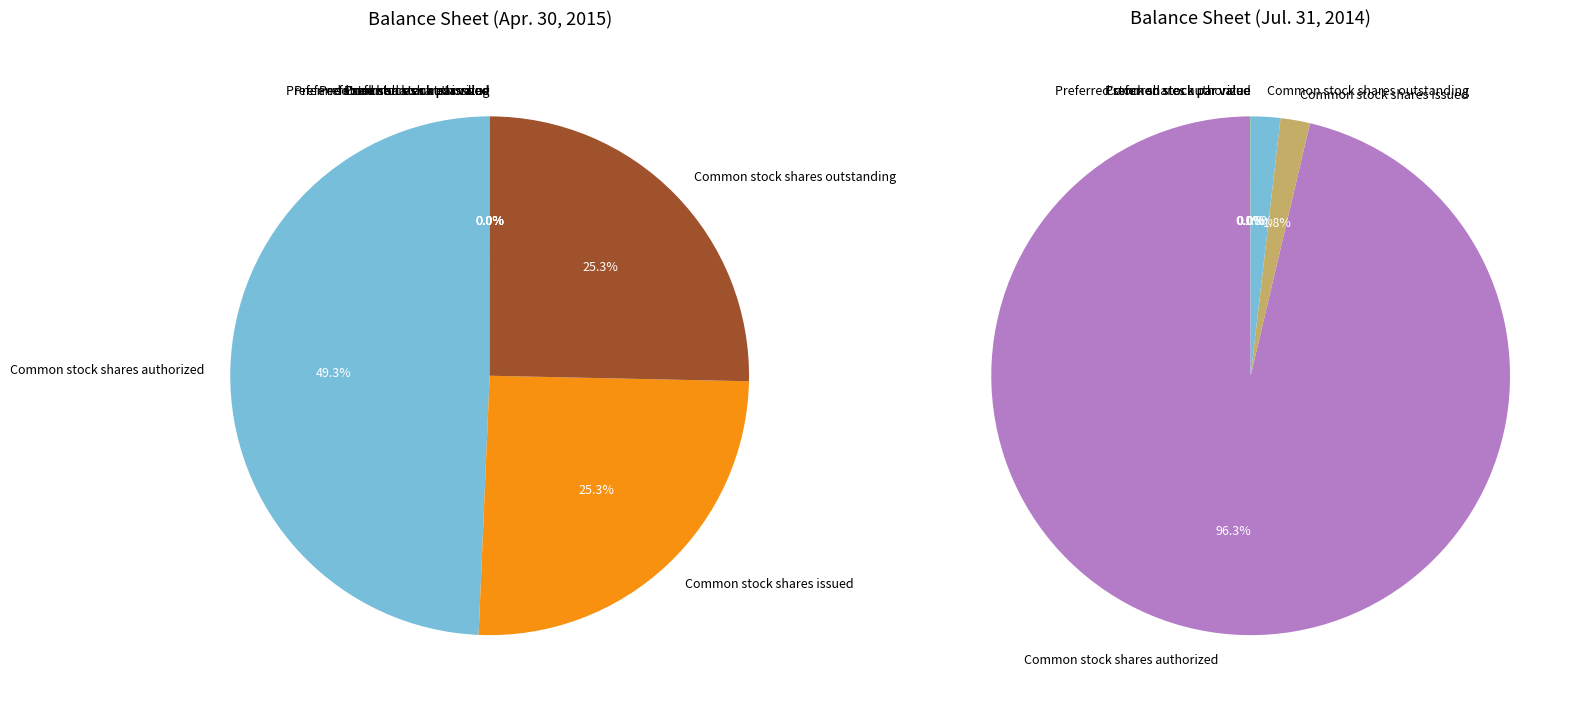

Rank the categories by value from lowest to highest.

Preferred stock par value, Common stock par value, Preferred stock shares issued, Preferred stock shares outstanding, Preferred stock shares authorized, Common stock shares issued, Common stock shares outstanding, Common stock shares authorized